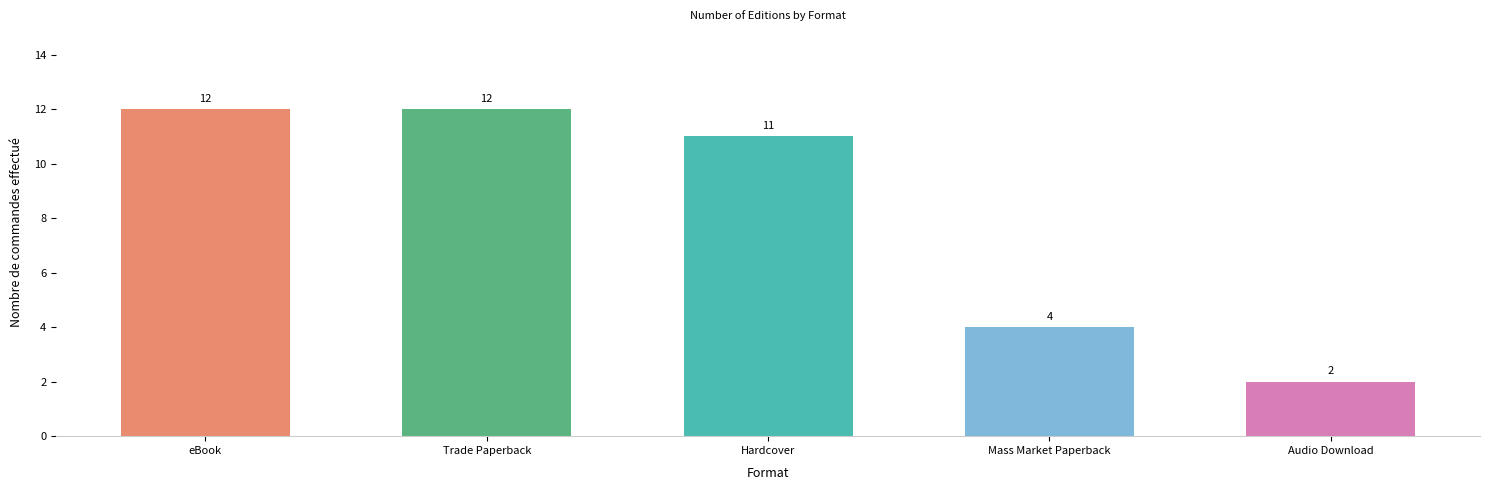

What is the value of the 1st bar from the left?

12